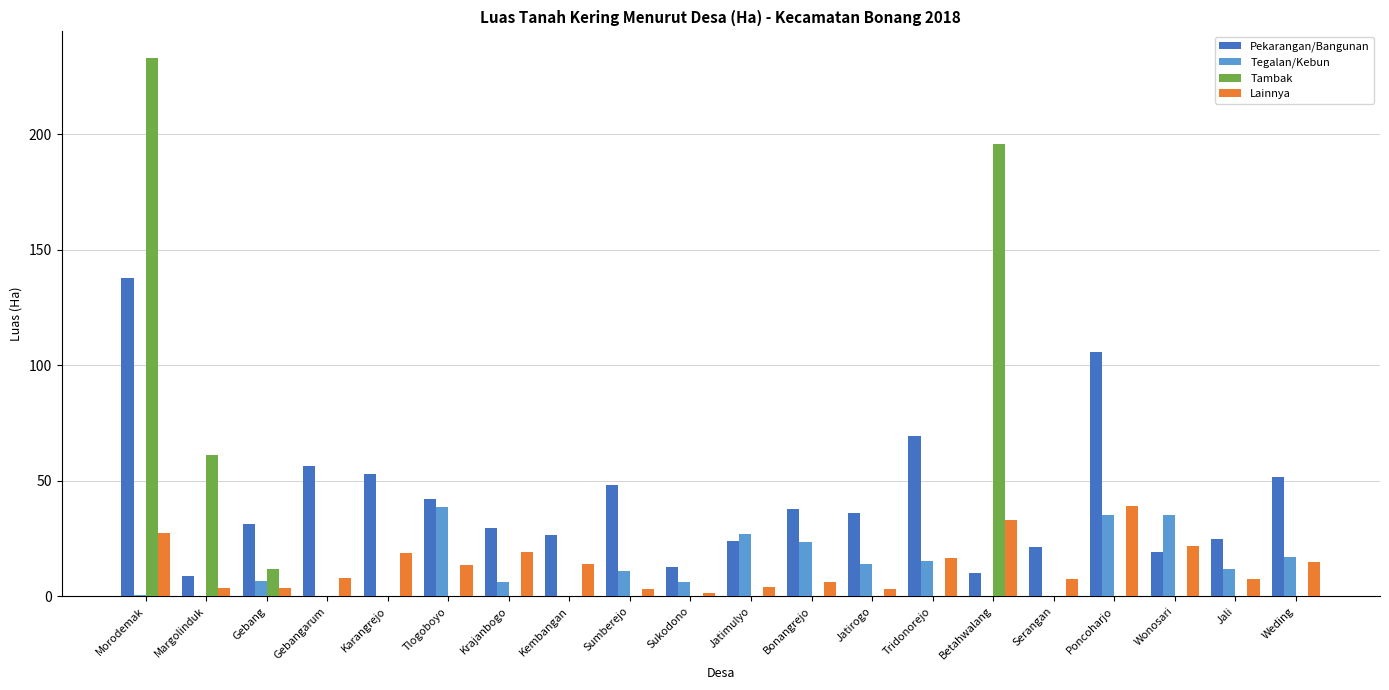

What is the sum of all Pekarangan/Bangunan values?

846.5